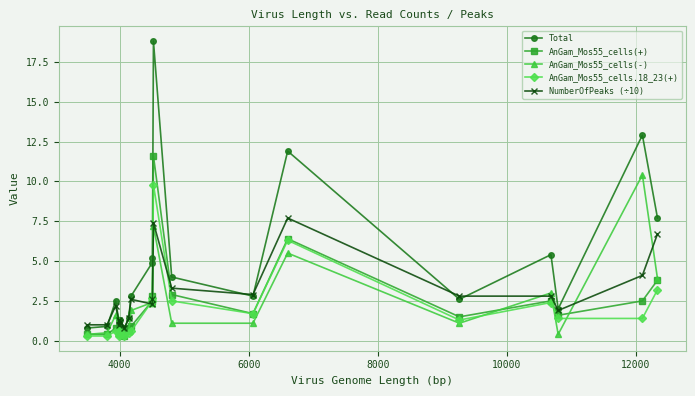

What is the highest value of the AnGam_Mos55_cells(-) series?

10.4